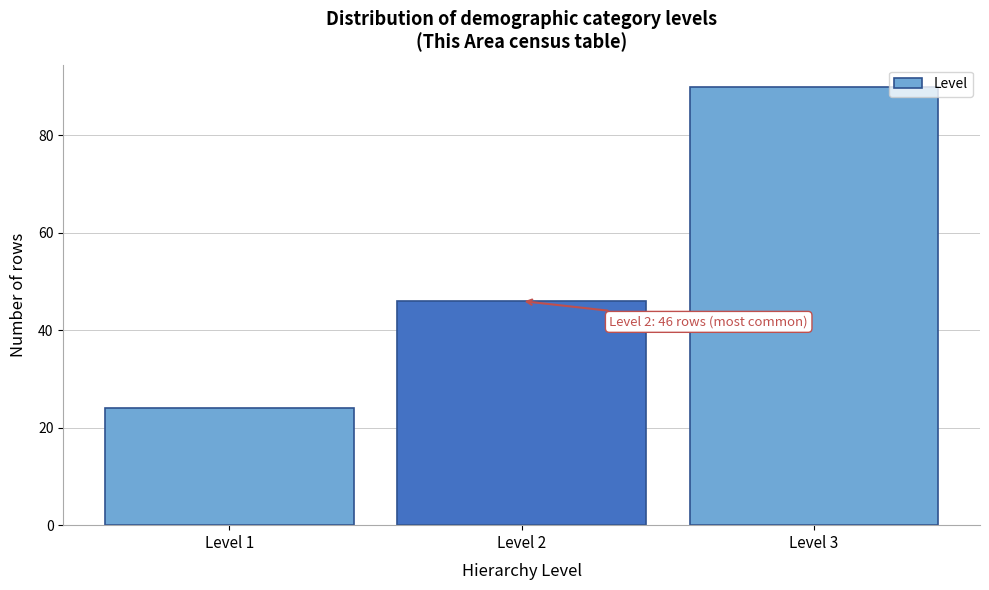

Over which range of the x-axis is the bar tallest?

2.5 to 3.5